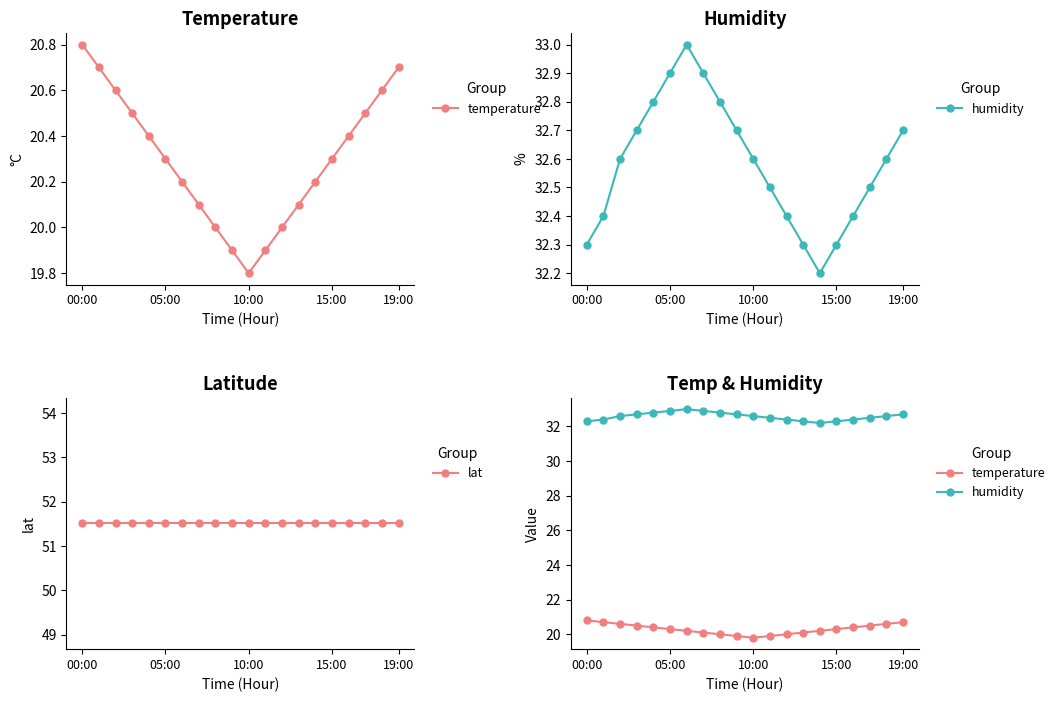

Which series has the largest total across all categories?

lat